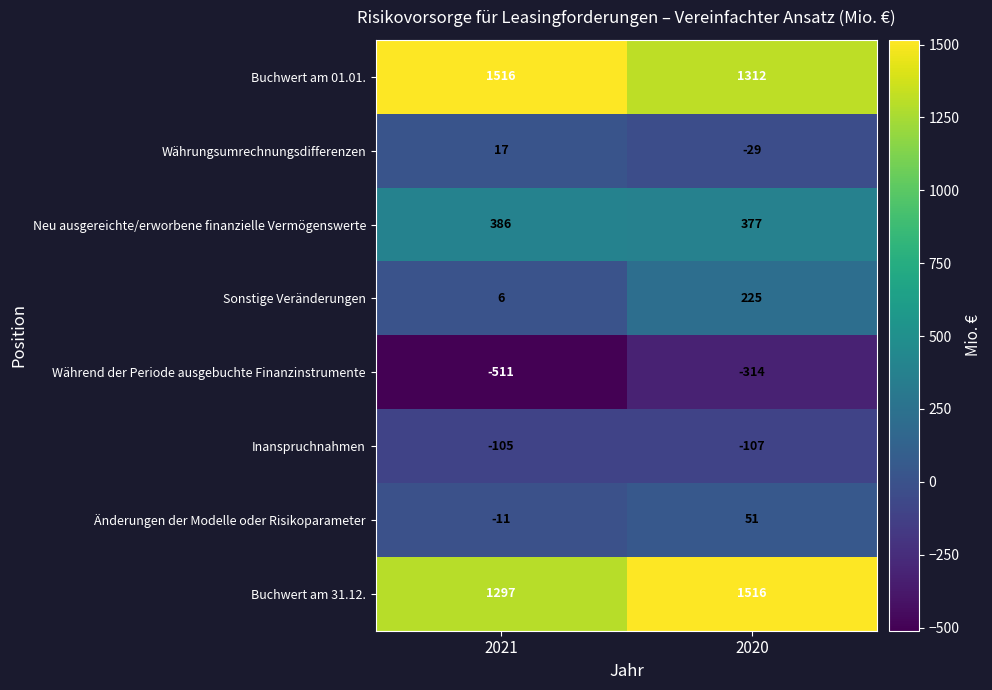

What is the sum of the Buchwert am 01.01. values at 2021 and 2020?

2828